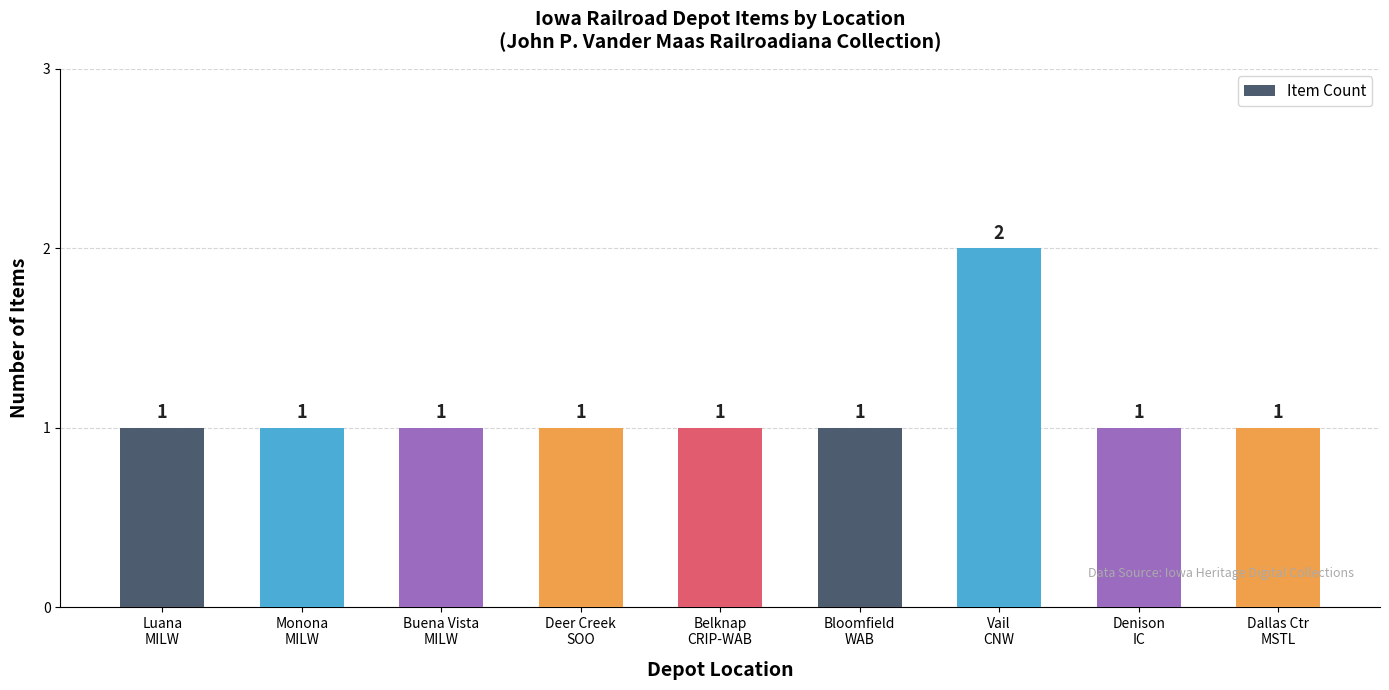

What is the label of the 6th bar from the right?

Deer Creek
SOO